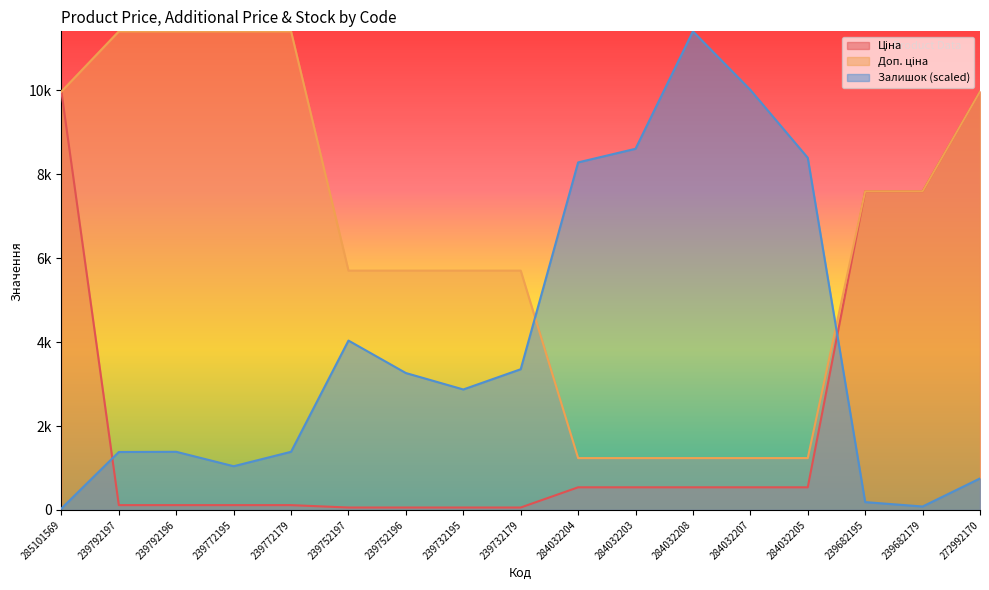

The value of Доп. ціна at 239792196 is 11410.0. True or false?

True